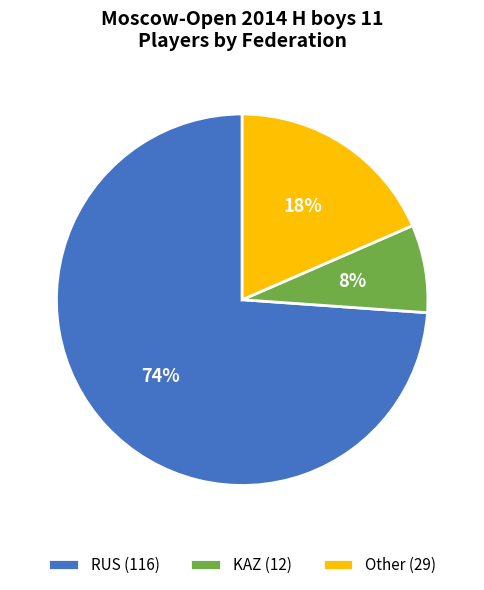

To the nearest percent, what portion does RUS represent?

74%